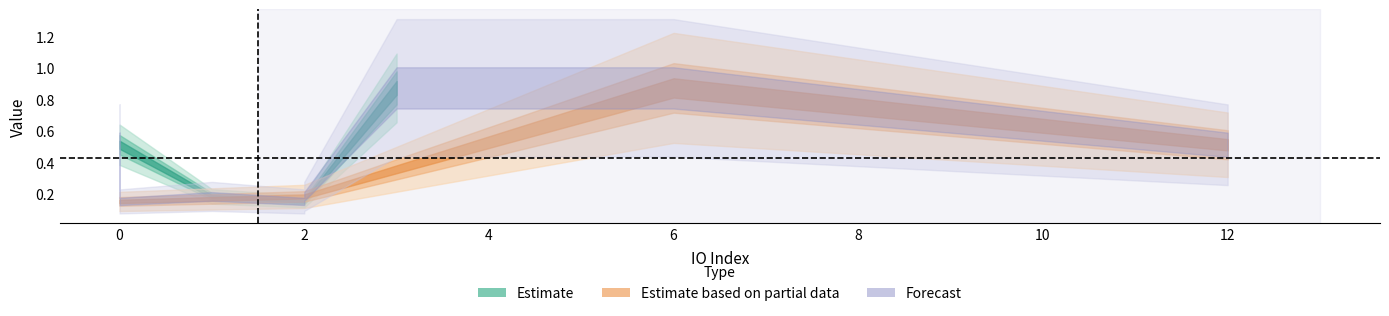

Is the value of Estimate based on partial data at io_index 2 greater than the value of Forecast at io_index 1?

Yes